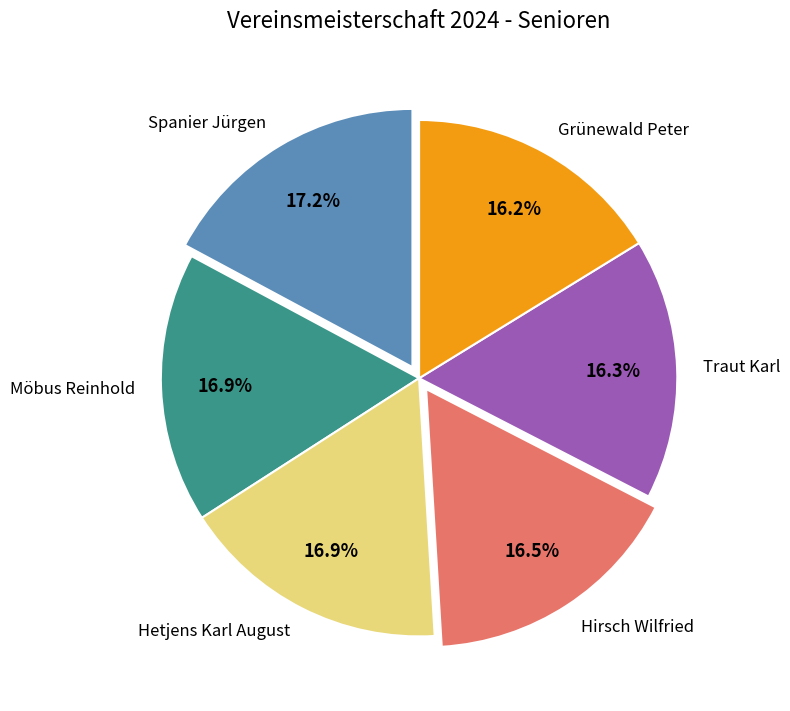

To the nearest percent, what percentage of the pie is Hetjens Karl August?

17%